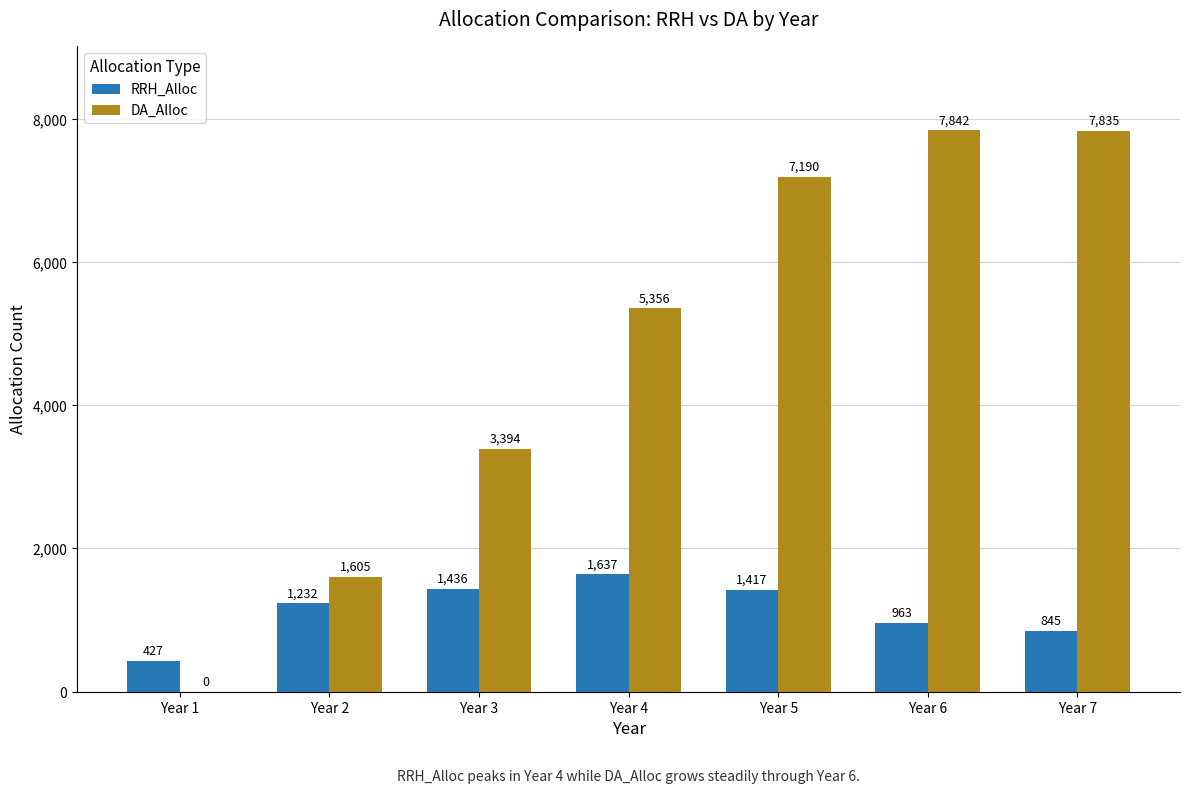

What is the sum of all RRH_Alloc values?

7957